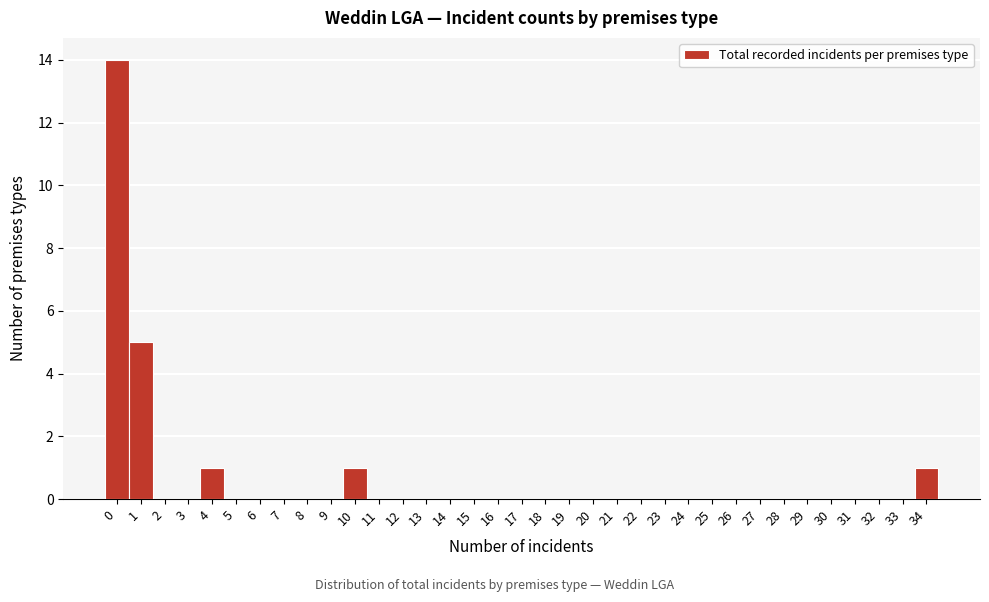

What is the greatest value displayed?

14